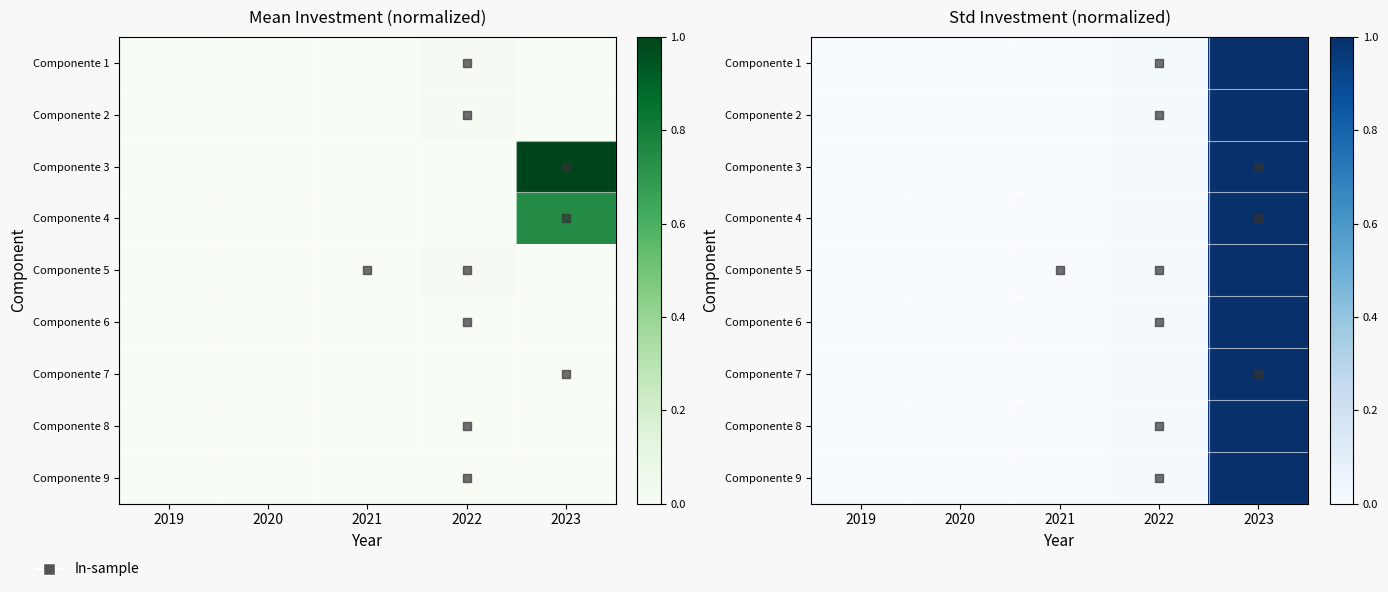

At which label does Componente 3 reach its peak?

2023